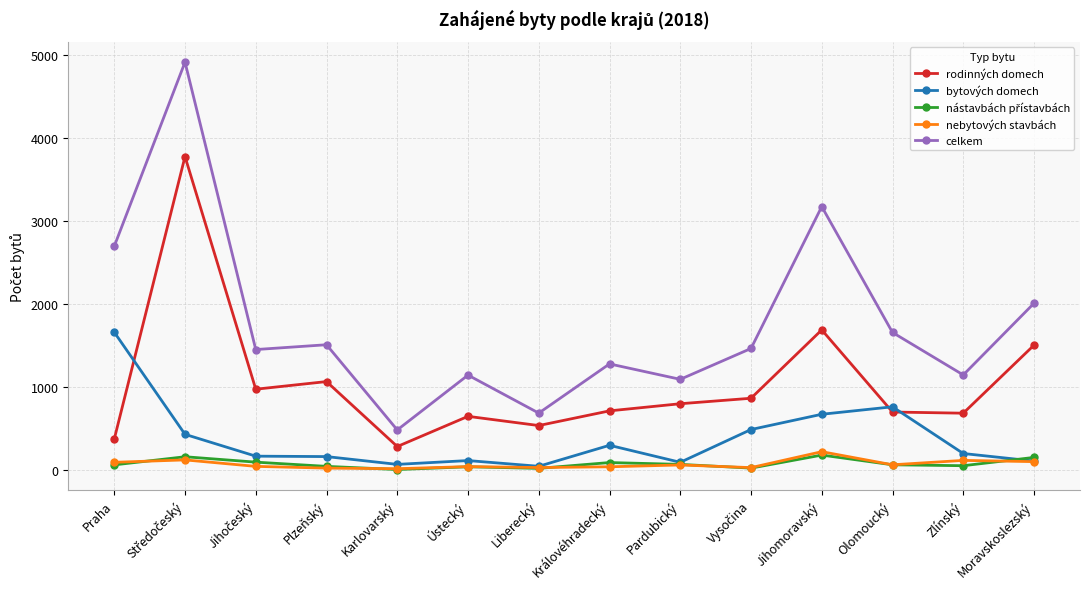

The bytových domech series shows 110 at Moravskoslezský. True or false?

True